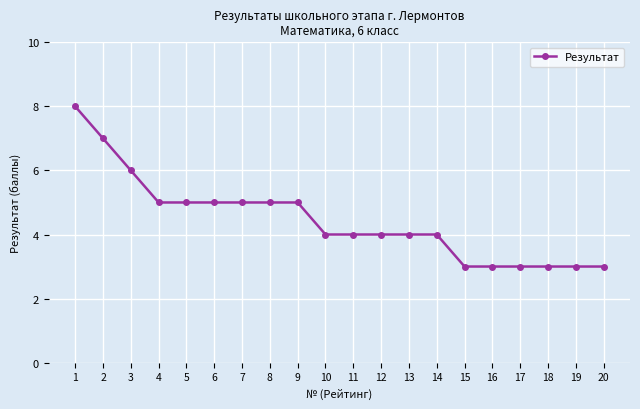

Reading left to right, extract all data points from this chart.

1=8	2=7	3=6	4=5	5=5	6=5	7=5	8=5	9=5	10=4	11=4	12=4	13=4	14=4	15=3	16=3	17=3	18=3	19=3	20=3